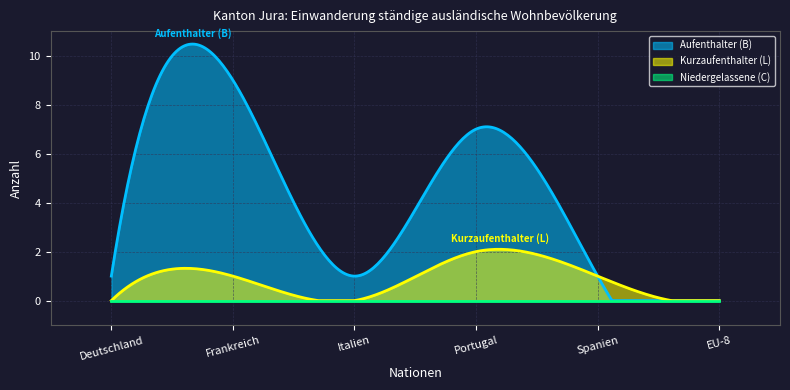

The Total series shows 1 at Deutschland. True or false?

True